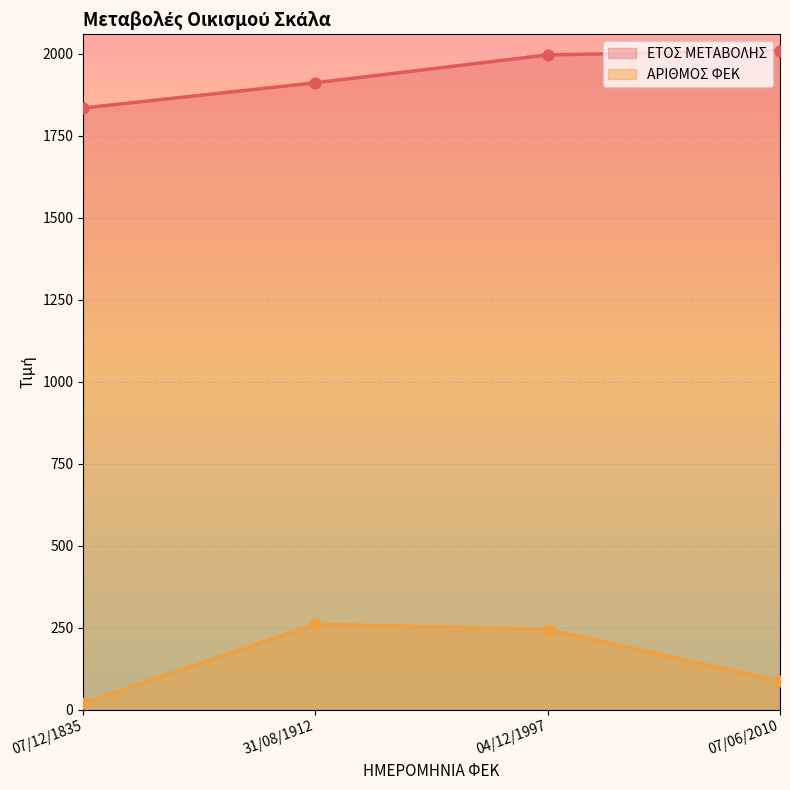

Which series contains the lowest Y value?

ΑΡΙΘΜΟΣ ΦΕΚ